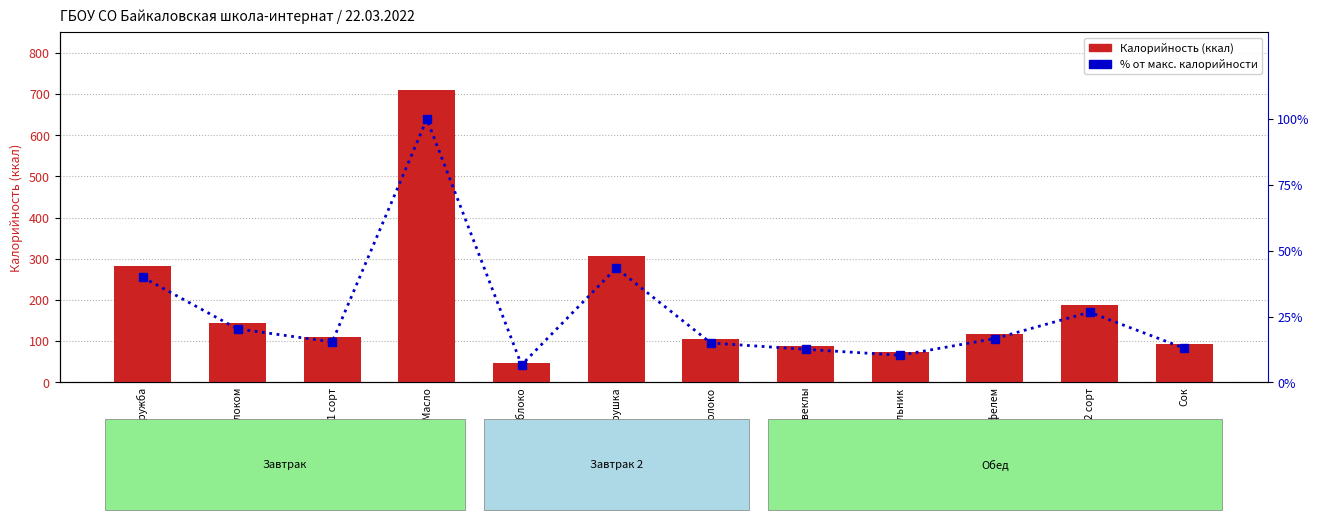

What is the average value of the % от макс. калорийности series?

26.6